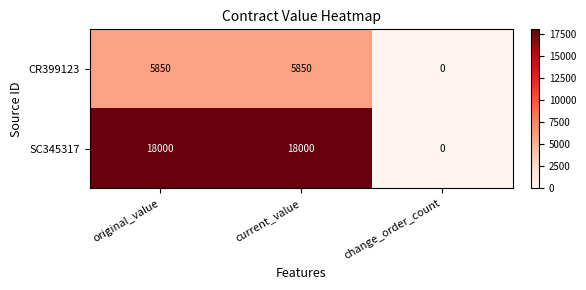

How many values in CR399123 are above zero?

2